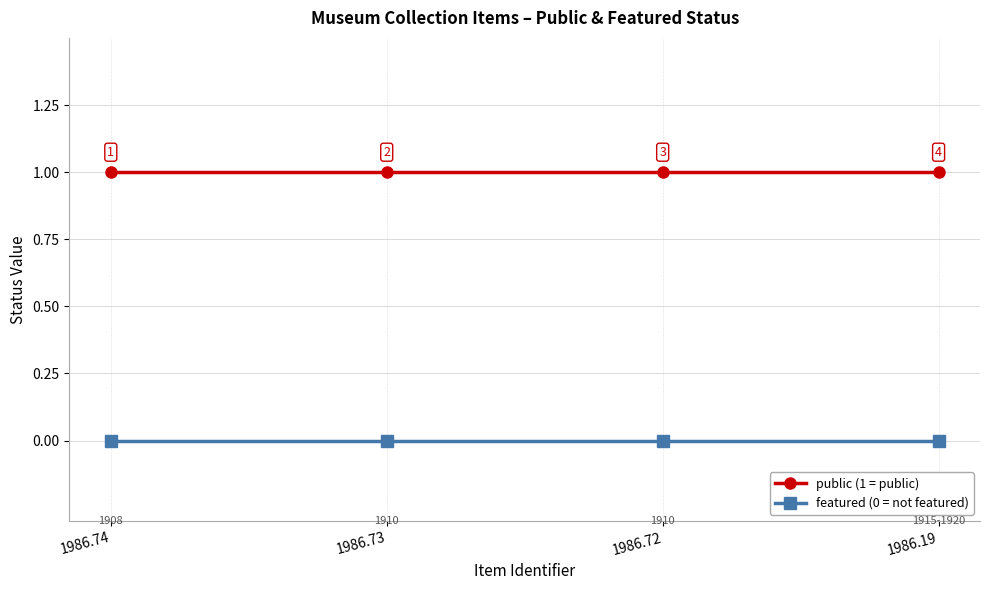

Reading left to right, transcribe all the data shown in this chart.

public (1 = public): 1	1	1	1
featured (0 = not featured): 0	0	0	0